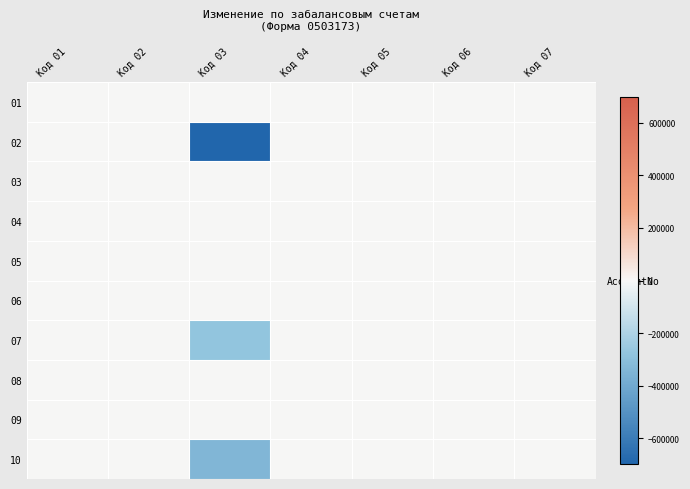

What is the minimum value shown in the chart?

-698011.1